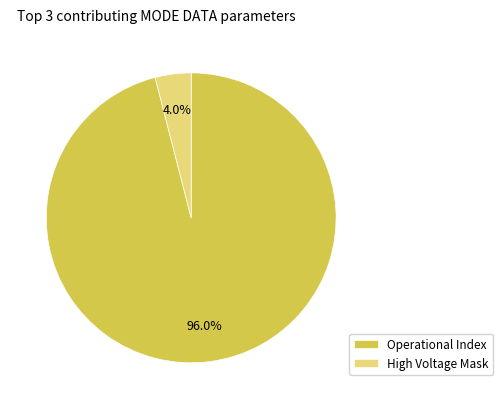

Which category accounts for the majority?

Operational Index